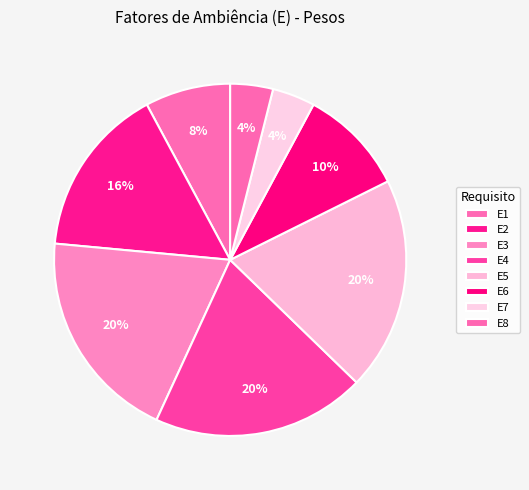

Count the number of slices in the pie.

8